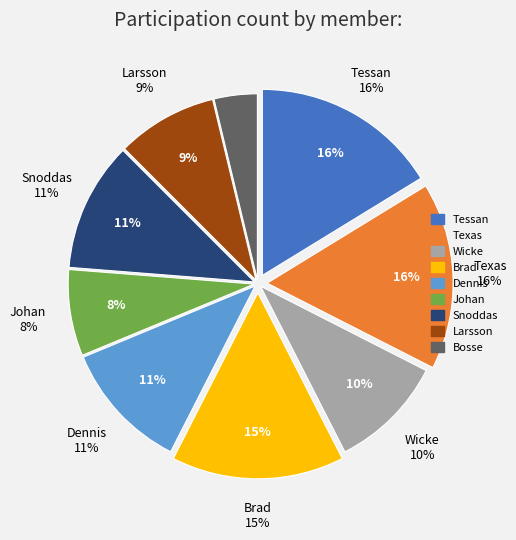

How much of the chart is everything except Dennis?

88.8%